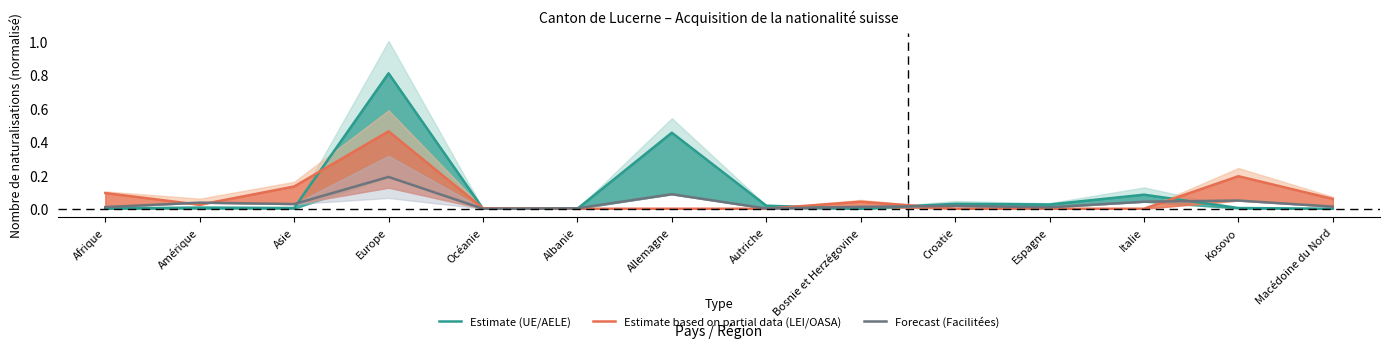

True or false: Estimate (UE/AELE) and Estimate based on partial data (LEI/OASA) cross at least once.

True